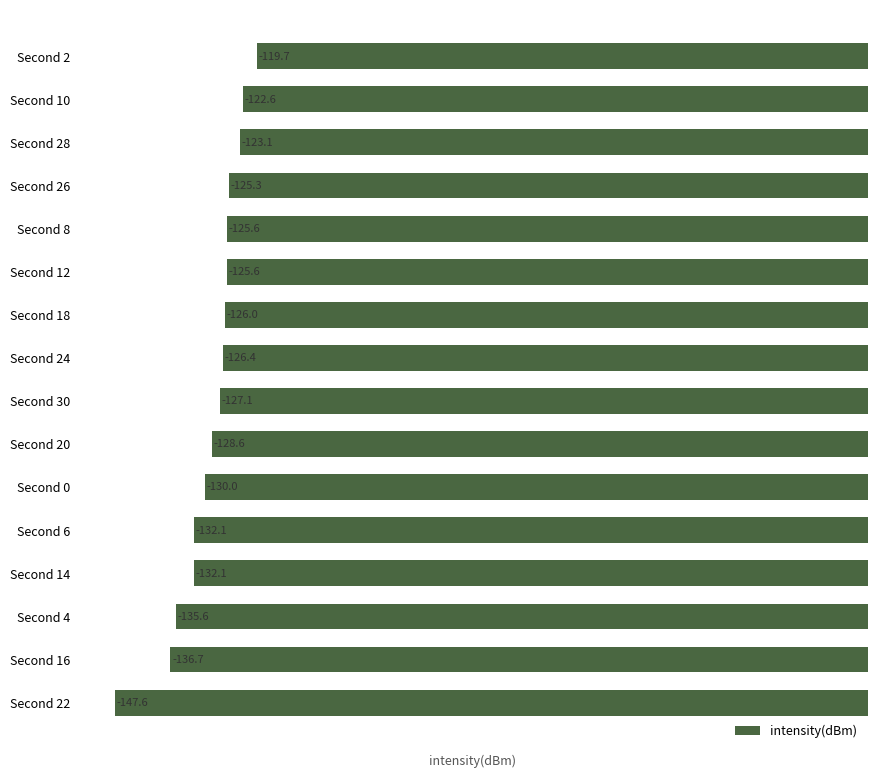

What is the sum of all values?

-2063.8